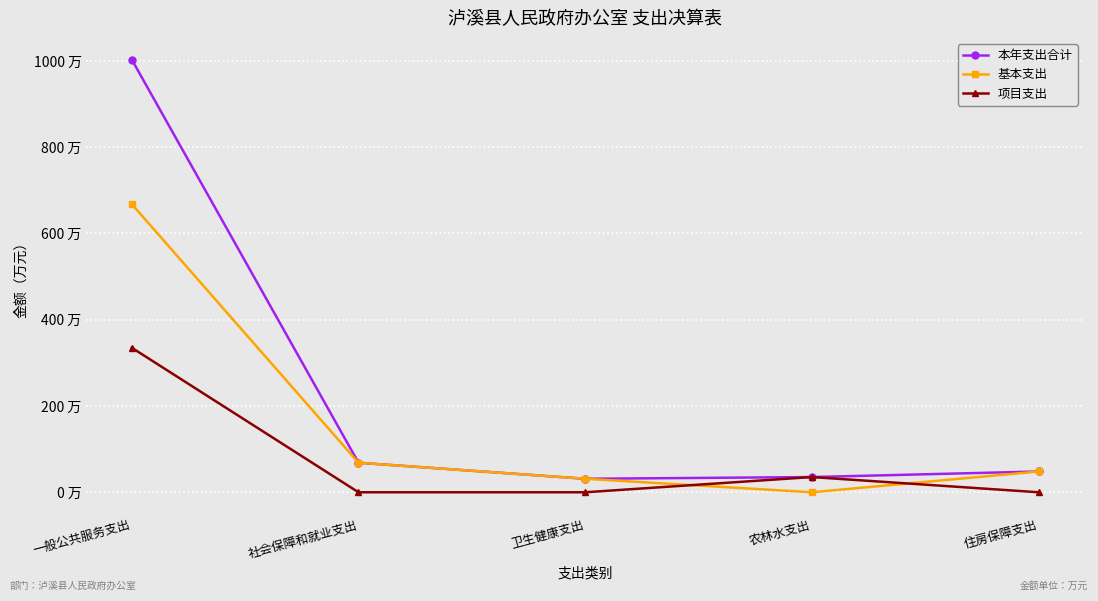

What is the total value across all series at 社会保障和就业支出?

137.0